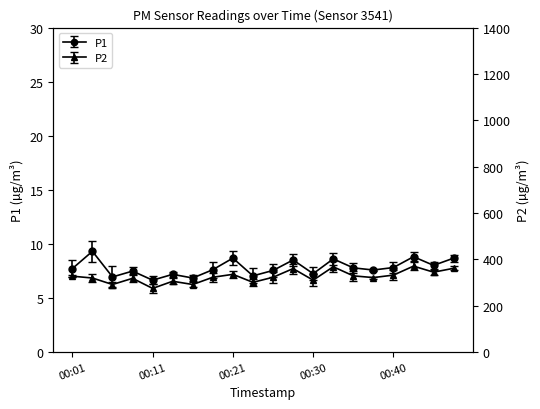

True or false: P1 and P2 intersect in this chart.

False